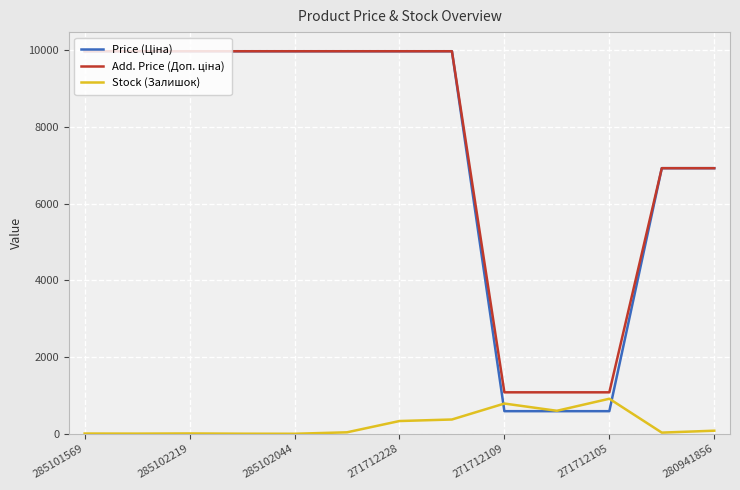

What is the maximum value shown in the chart?

9975.0